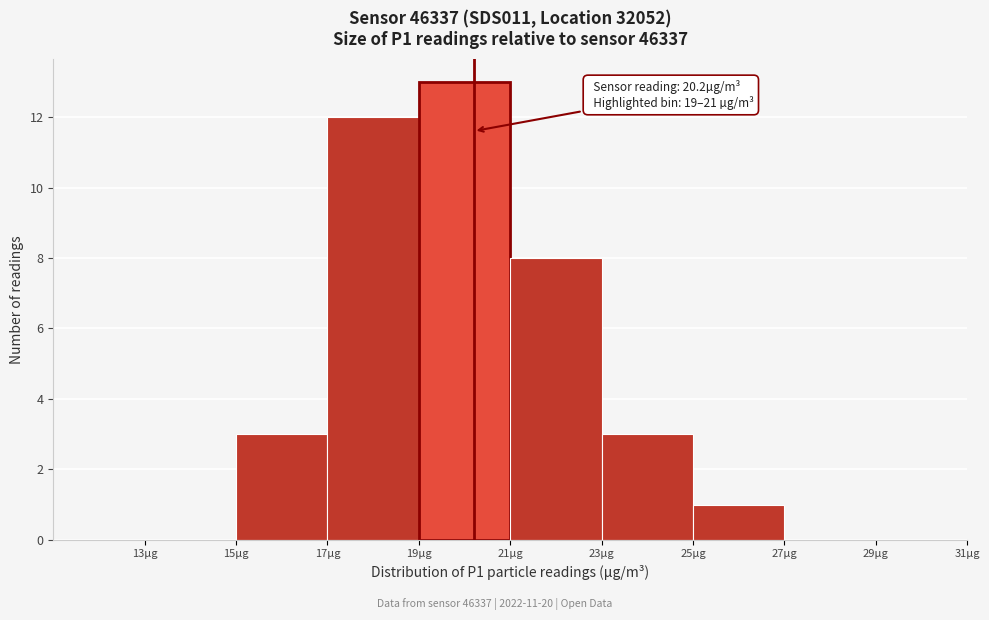

Which range on the x-axis has the tallest bar?

19 to 21